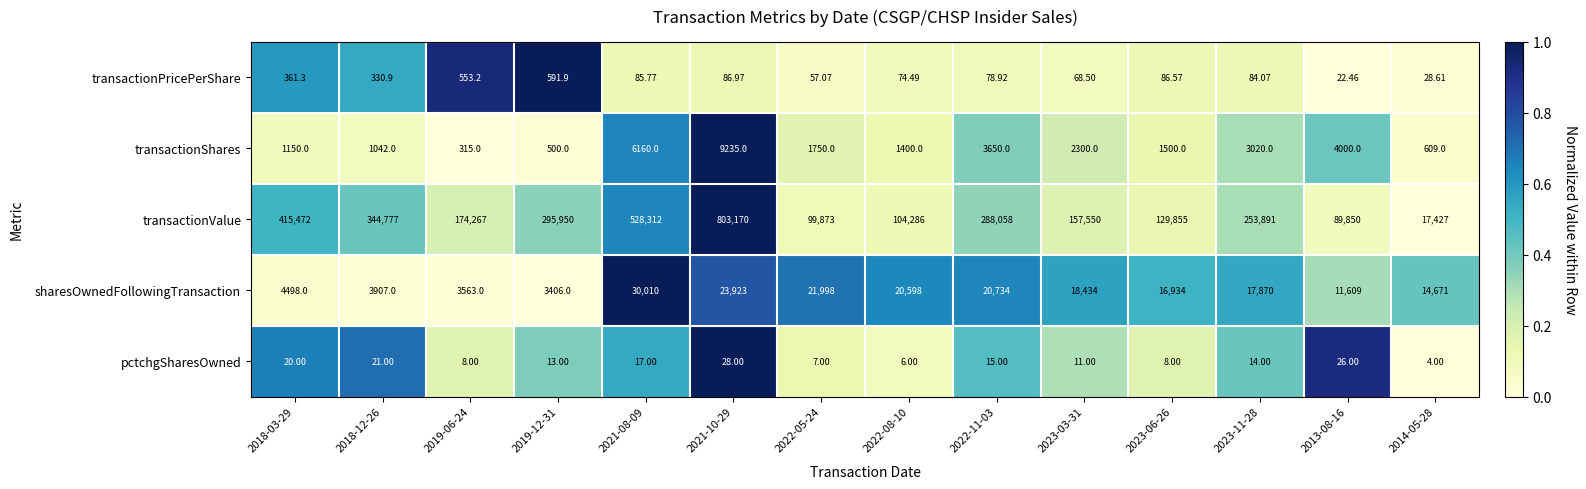

Is the value of transactionValue at 2019-12-31 greater than the value of sharesOwnedFollowingTransaction at 2018-12-26?

Yes